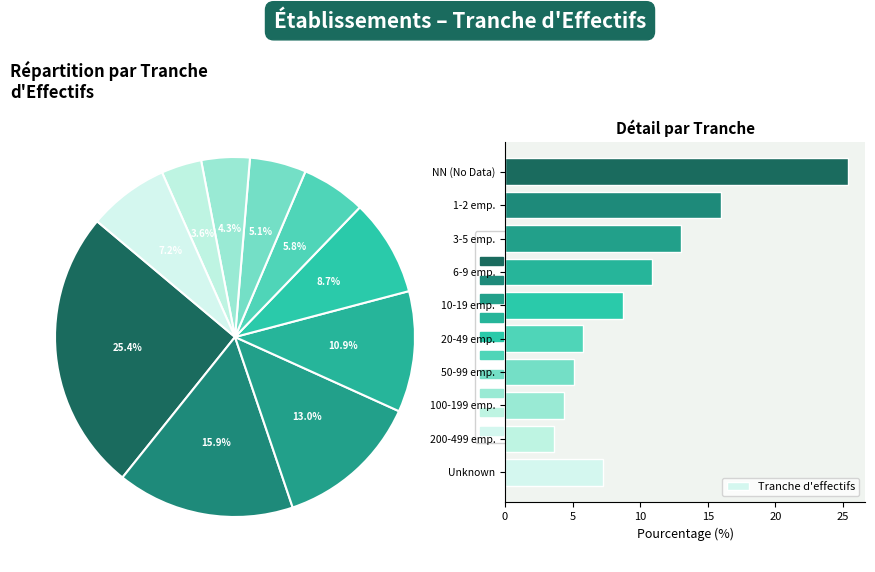

Count the number of slices in the pie.

10